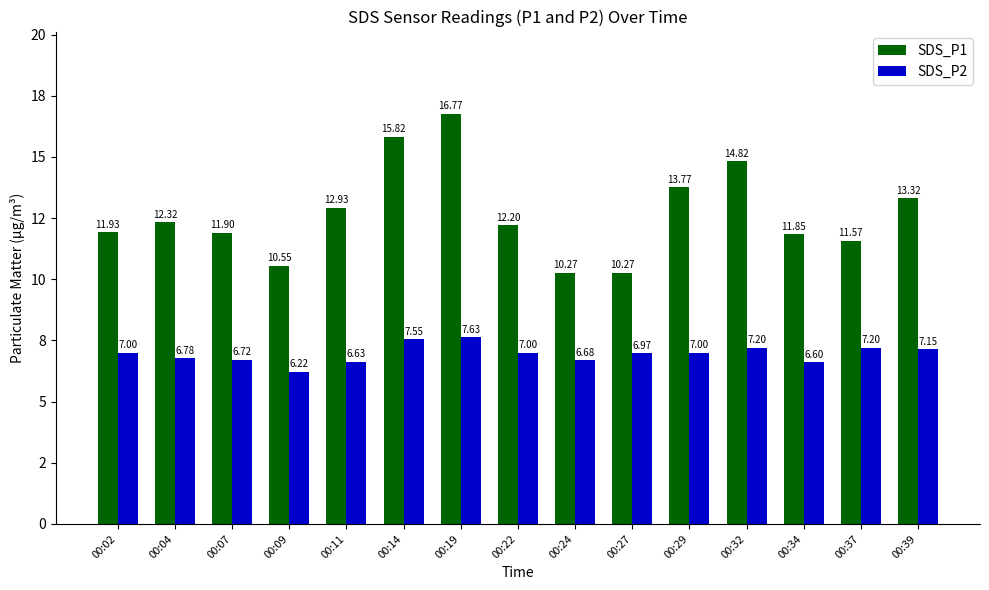

Are the bars grouped side by side (vs. stacked)?

Yes